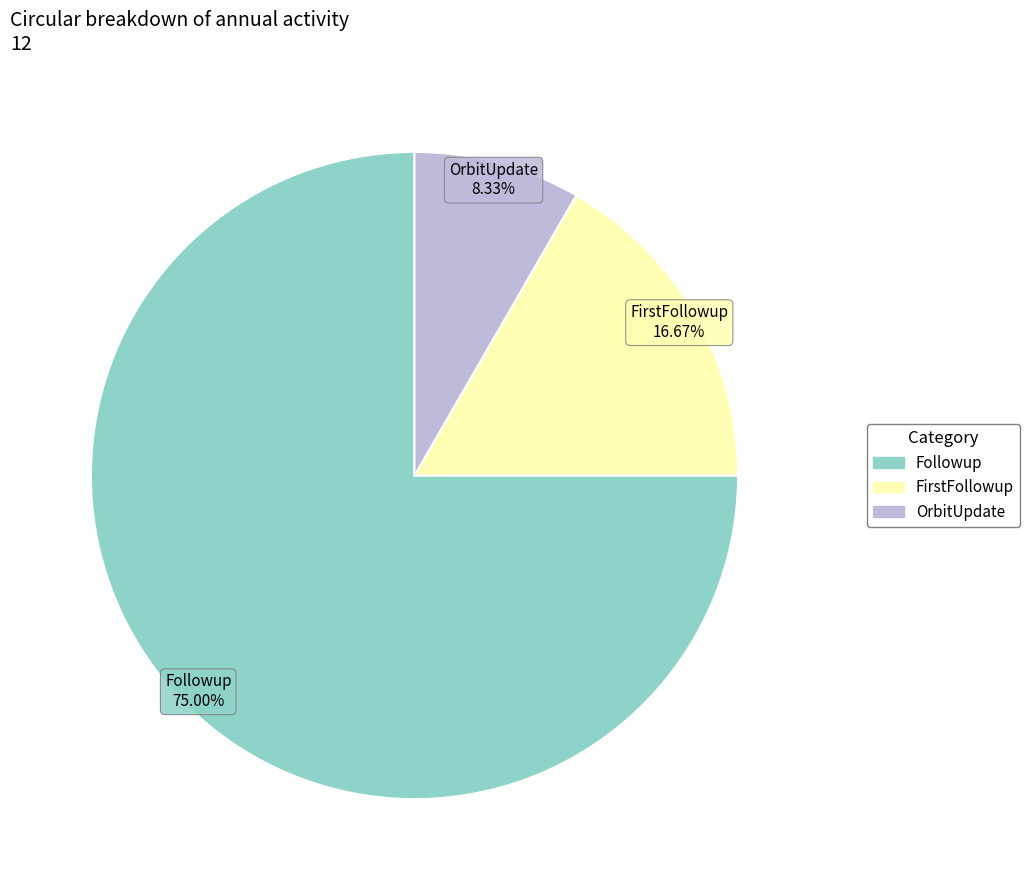

Is there any slice that represents more than half of the pie?

Yes